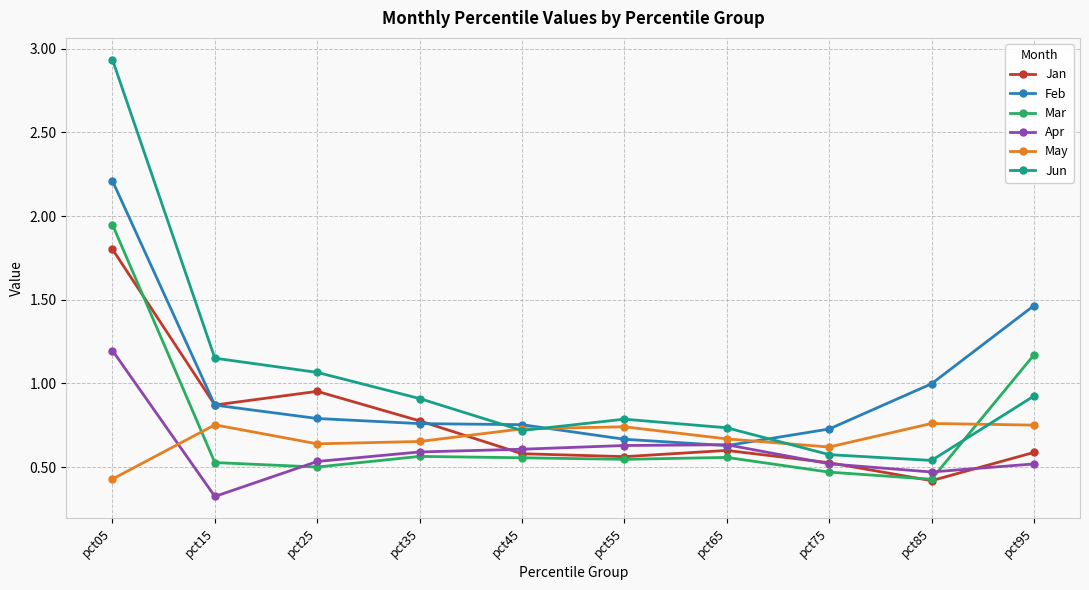

How many interior local peaks does the Jun series have?

1